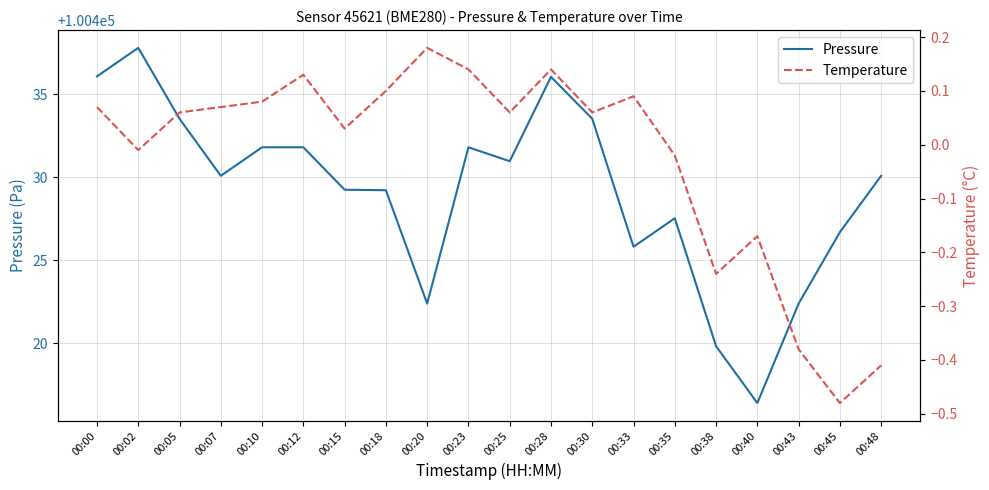

Is this an area chart (filled region under the line)?

No